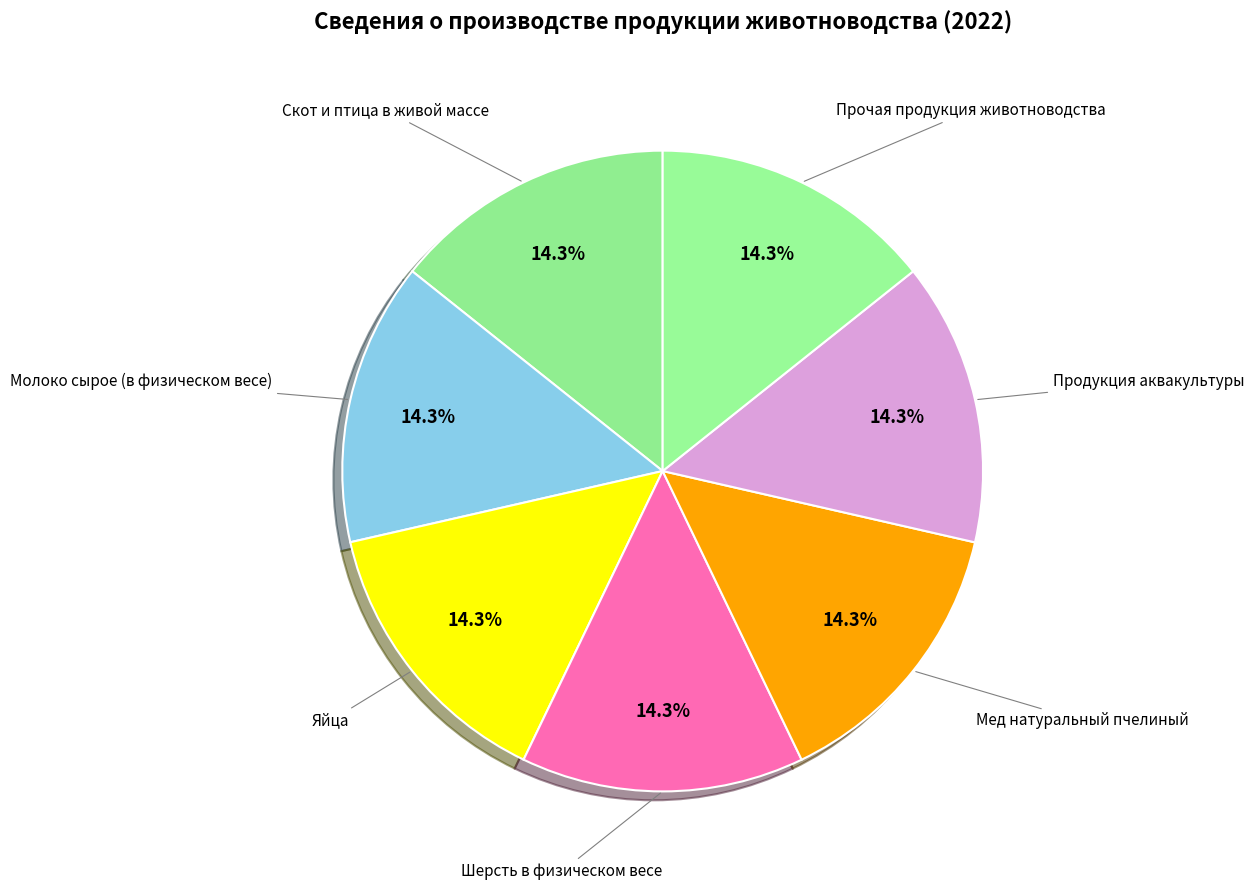

Does any single category account for the majority?

No